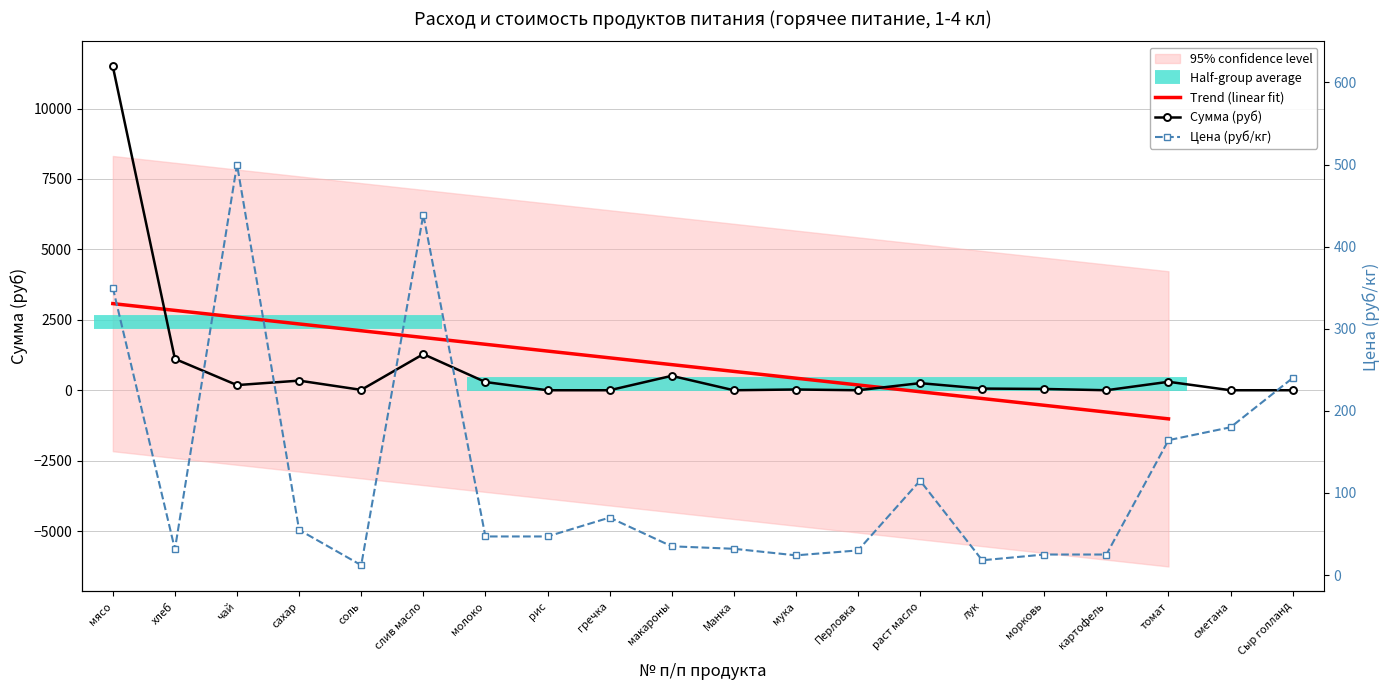

At which label does Сумма (руб) reach its peak?

мясо